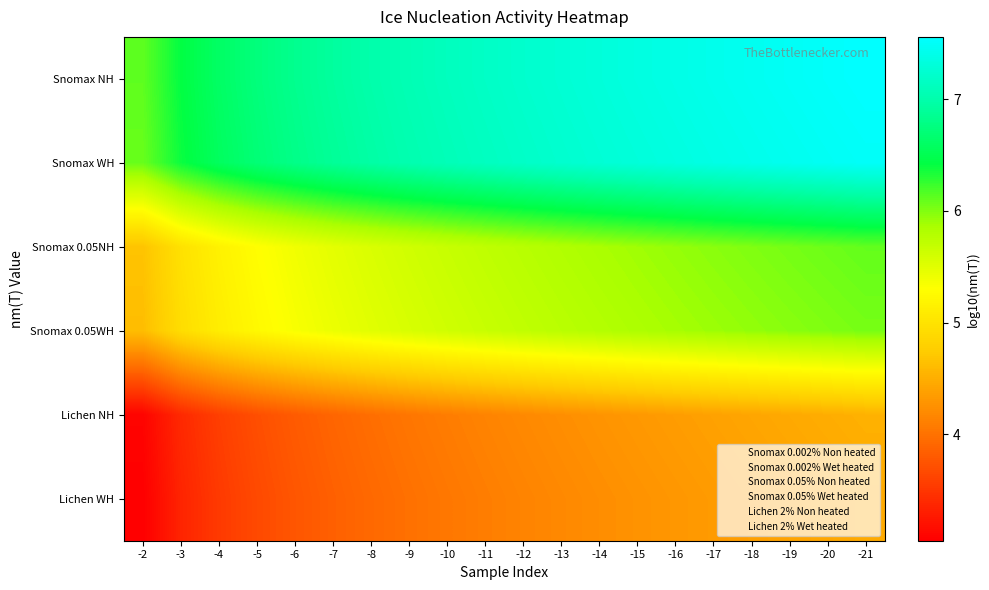

Which series has the largest total across all categories?

Snomax NH